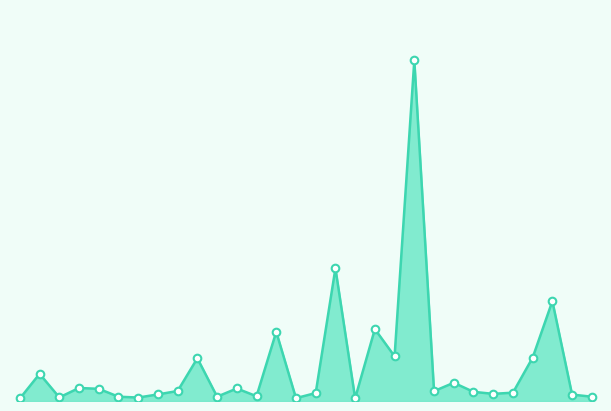

Is this an area chart (filled region under the line)?

Yes